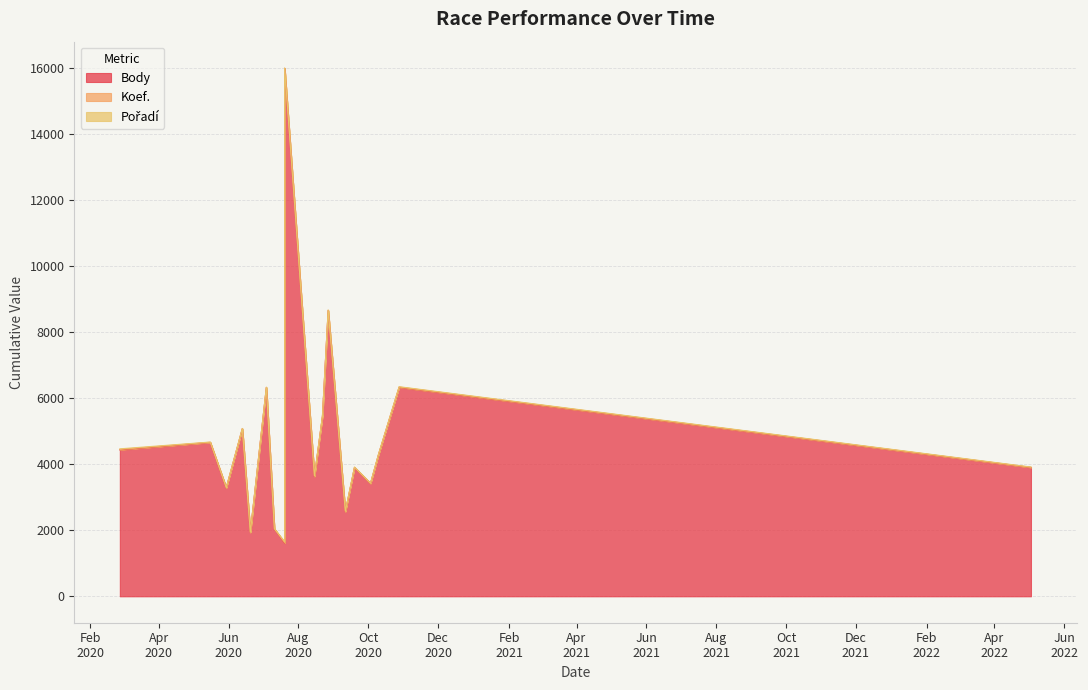

How many interior local peaks does the Pořadí series have?

5